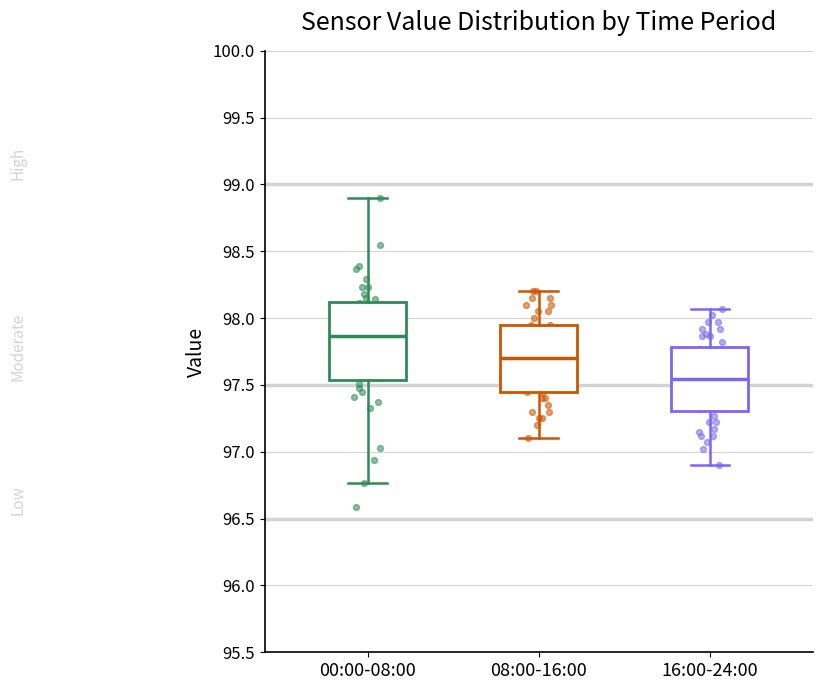

Reading left to right, read every box against the y-axis: the position of its median line, the range the box covers, and the ends of its whiskers. The values are not printed on the chart, so give them approximately, as read against the axis.

00:00-08:00: median 97.85, box 97.55 to 98.10, whiskers 96.75 to 98.90
08:00-16:00: median 97.70, box 97.45 to 97.95, whiskers 97.10 to 98.20
16:00-24:00: median 97.55, box 97.30 to 97.80, whiskers 96.90 to 98.05